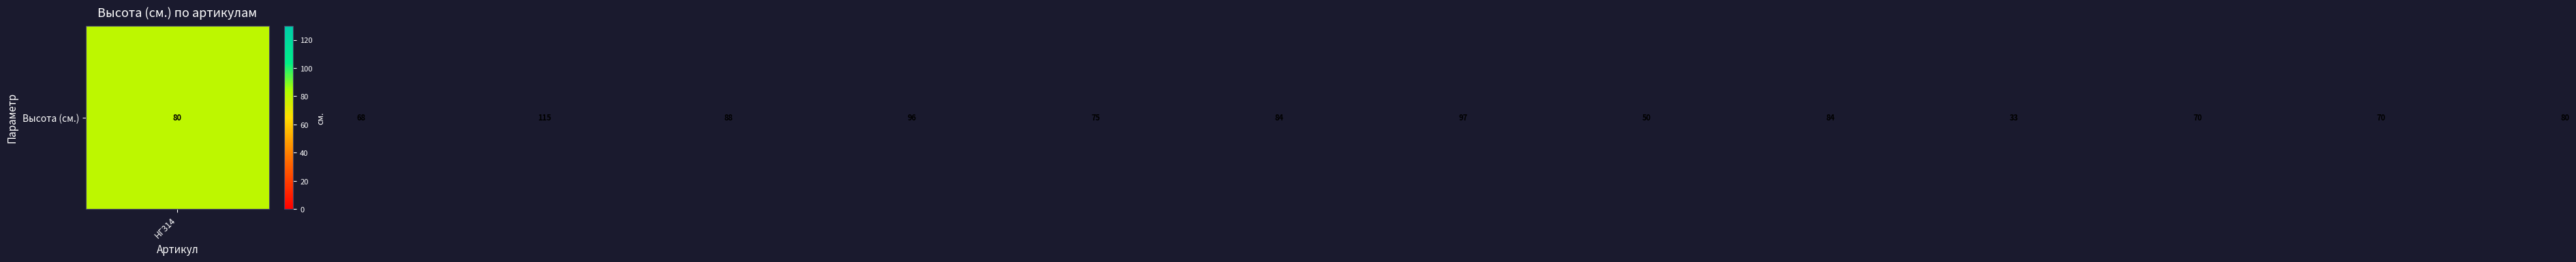

Is it true that the value at НГ380 is 48?

False